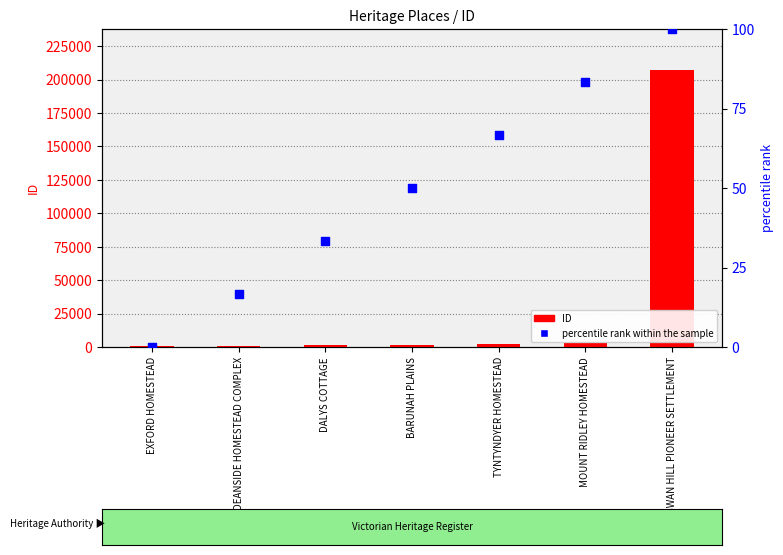

What are all the series names shown in the legend?

ID, percentile rank within the sample